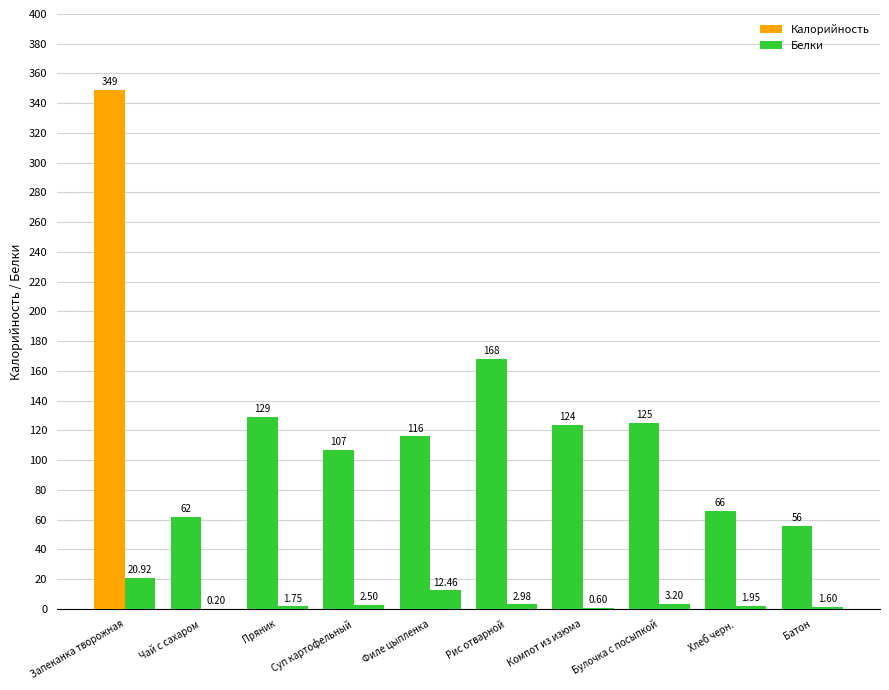

Which series has the largest range (max minus min)?

Калорийность